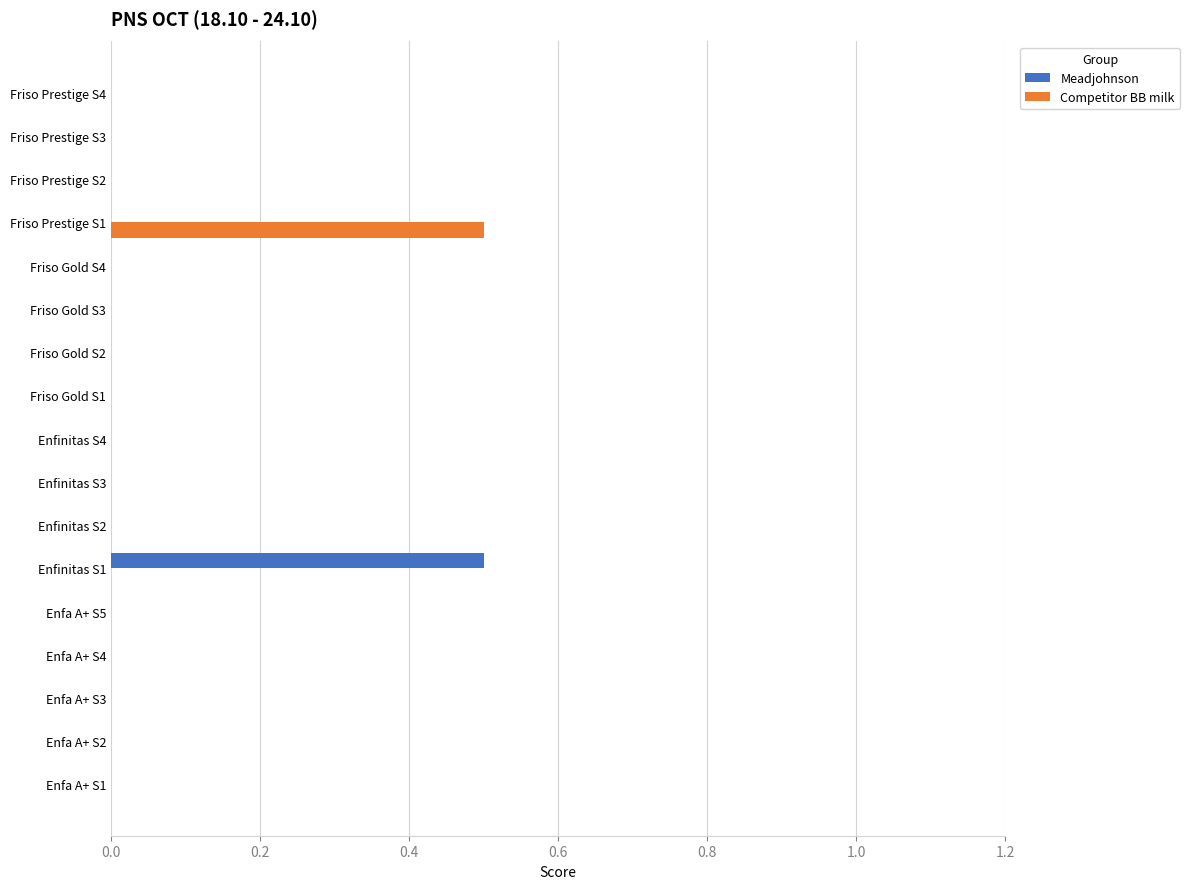

Which series changed the most between Enfinitas S1 and Friso Gold S1?

Meadjohnson